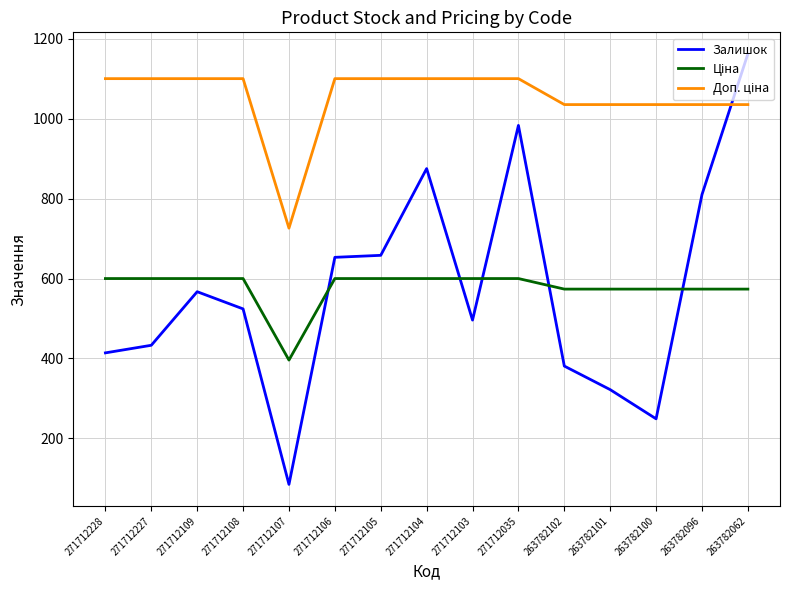

Between 263782102 and 263782100, which series saw the biggest shift?

Залишок